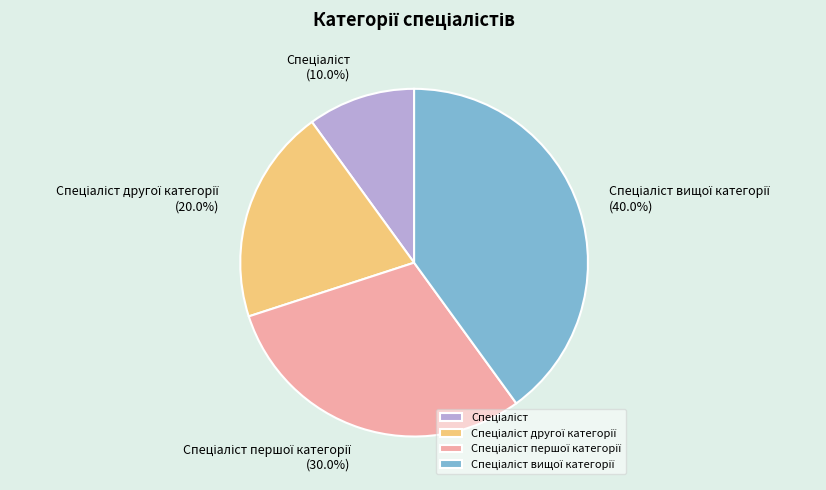

Is there any slice that represents more than half of the pie?

No